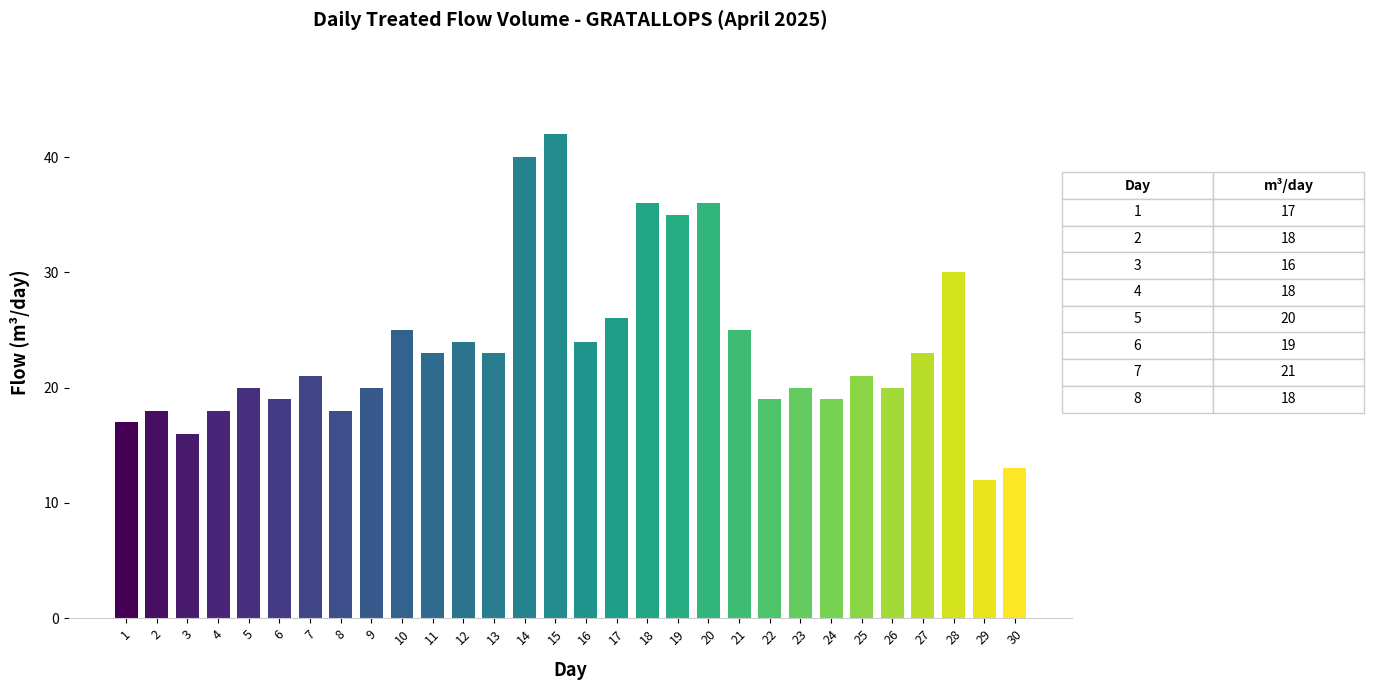

What is the difference between the second highest and second lowest values?

27